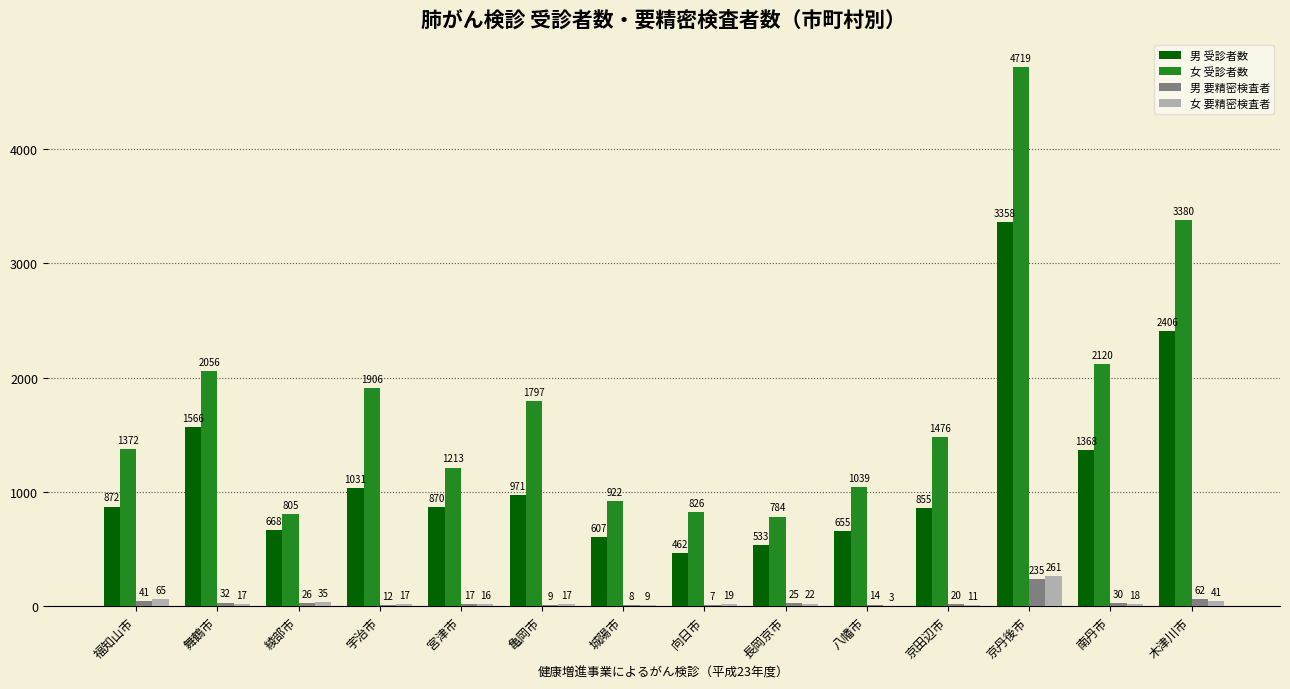

The 女 要精密検査者 series shows 11 at 京田辺市. True or false?

True